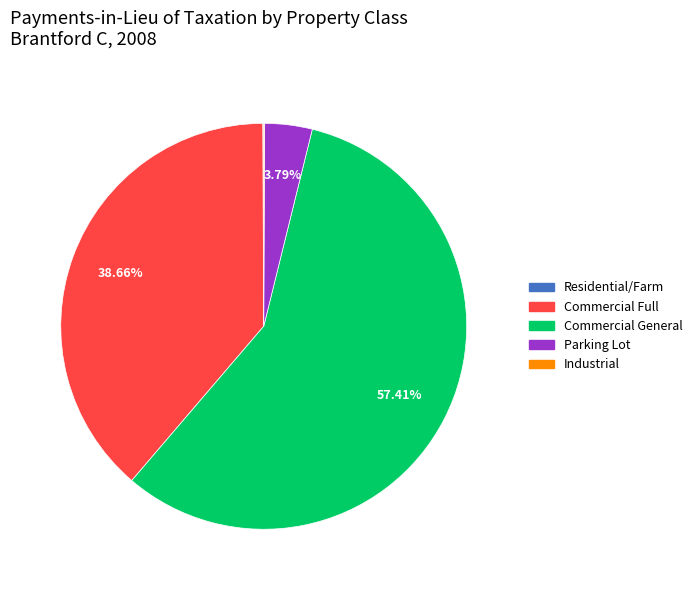

Is there a majority slice in this chart?

Yes